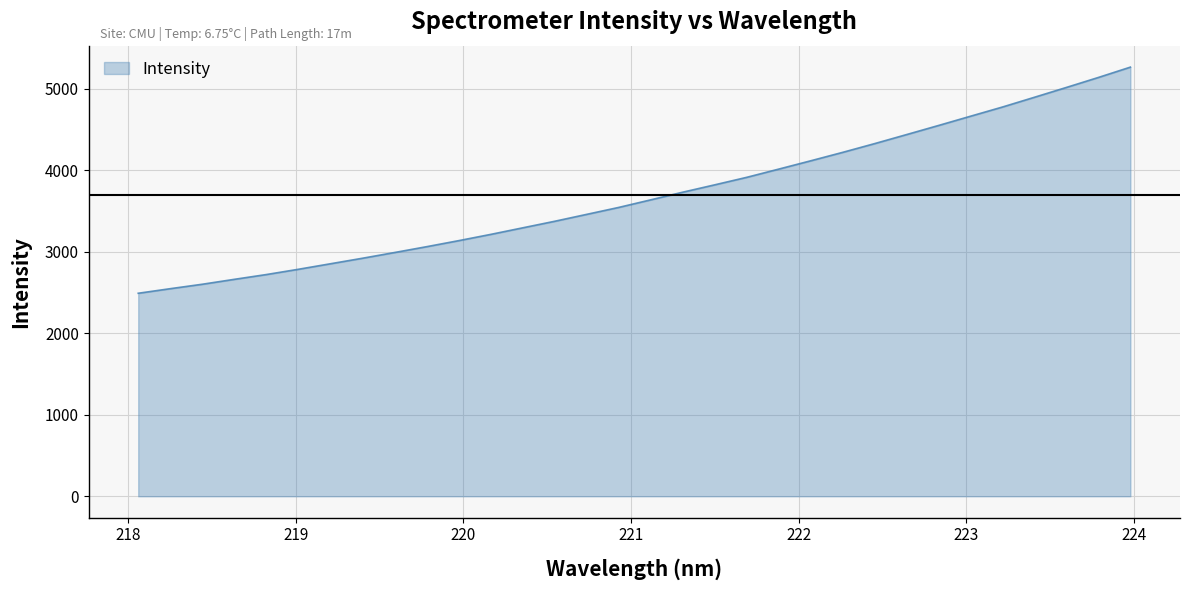

What is the difference between the maximum and minimum values?

2773.7